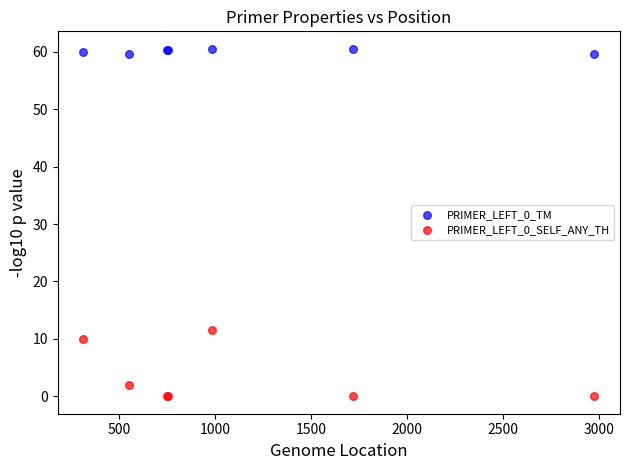

Which series reaches the minimum Y coordinate?

PRIMER_LEFT_0_SELF_ANY_TH